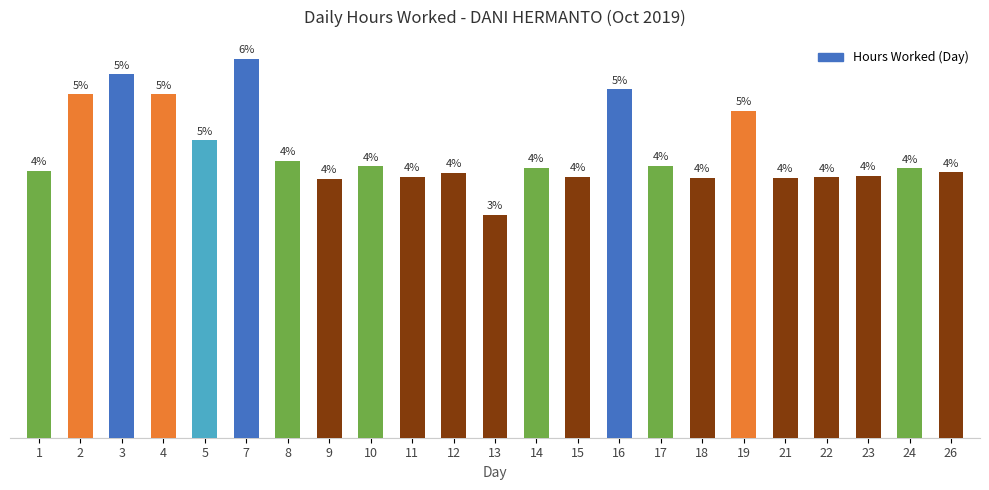

Does the chart contain stacked bars?

No